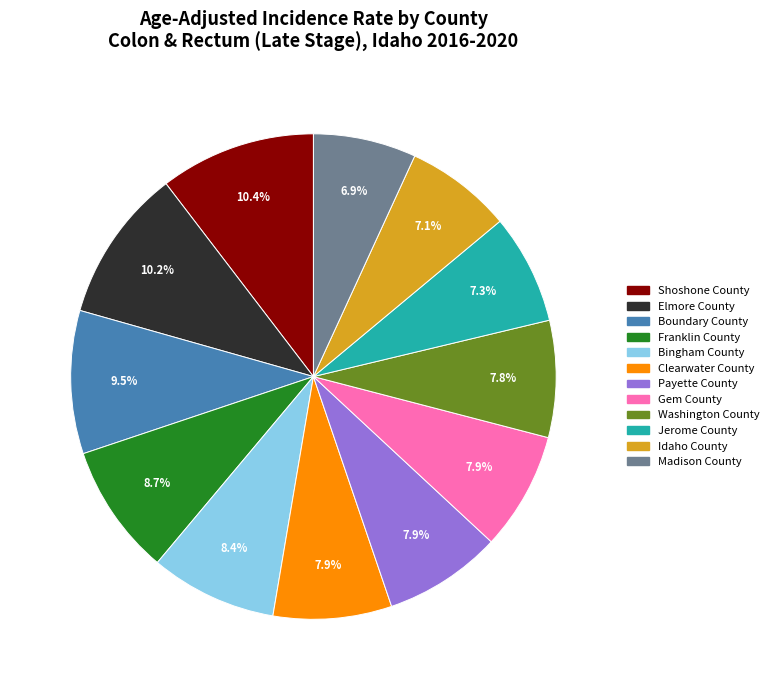

Does Clearwater County represent more than half of the total?

No